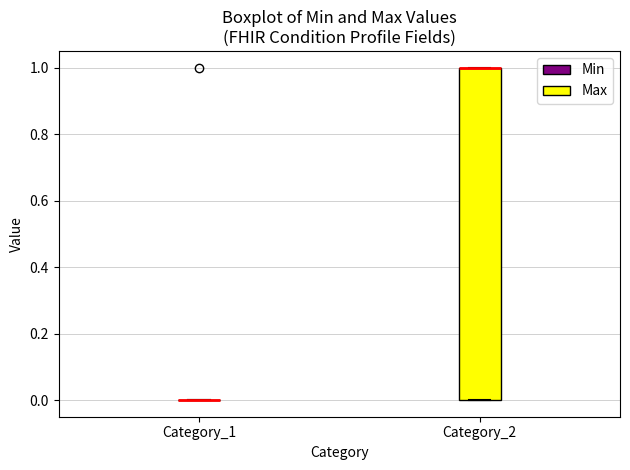

Where is the upper edge of the box for Category_2 on the y-axis? The values are not printed on the chart, so give them approximately, as read against the axis.

1